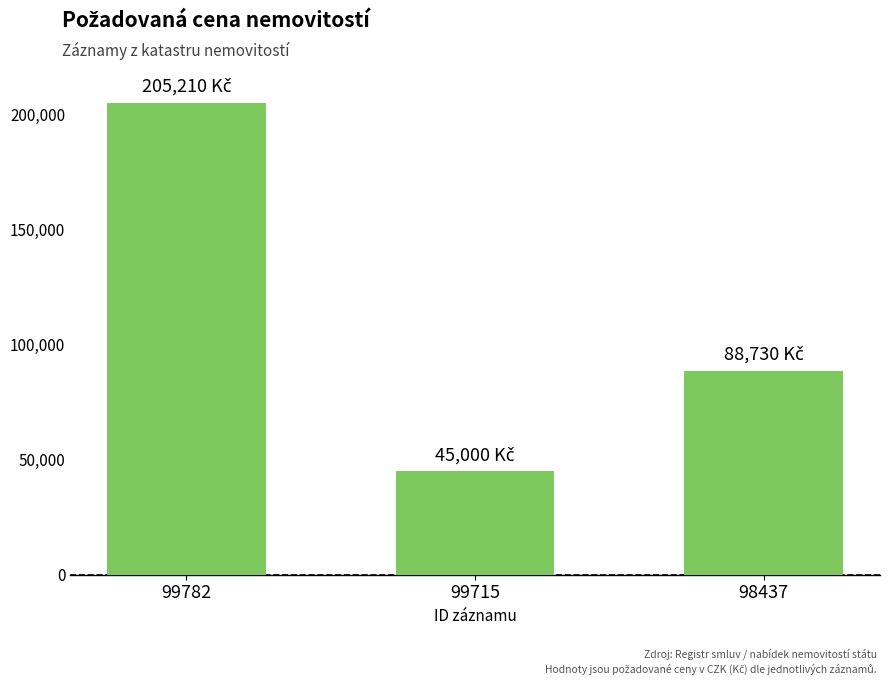

Rank the categories by value from lowest to highest.

99715, 98437, 99782